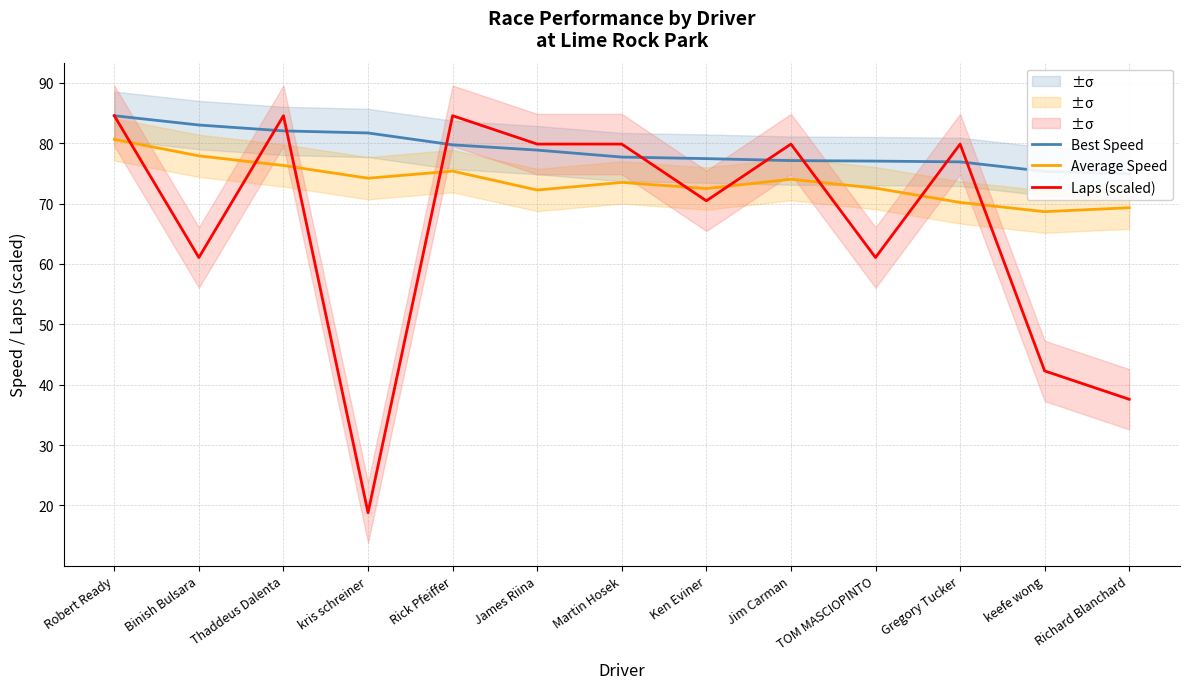

The value of Average Speed at James Riina is 126.2. True or false?

False